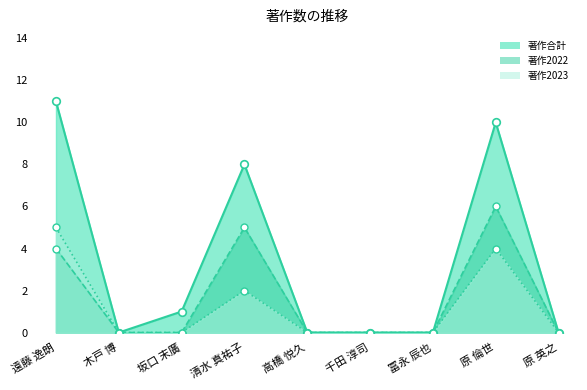

Is the value of 著作合計(欧文) at 原 倫世 greater than the value of 著作2023 at 清水 真祐子?

Yes